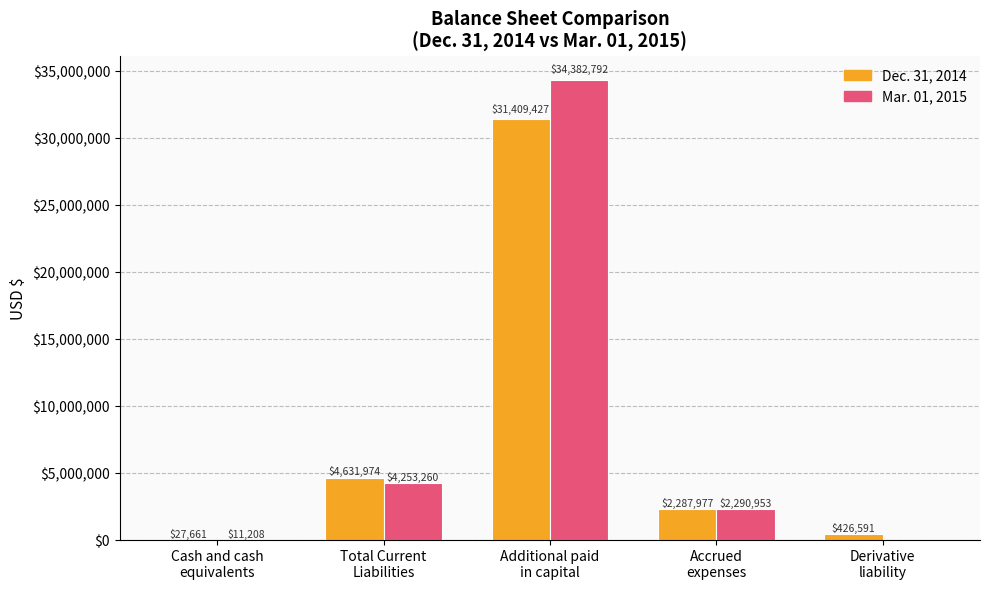

What is the sum of all Dec. 31, 2014 values?

38783630